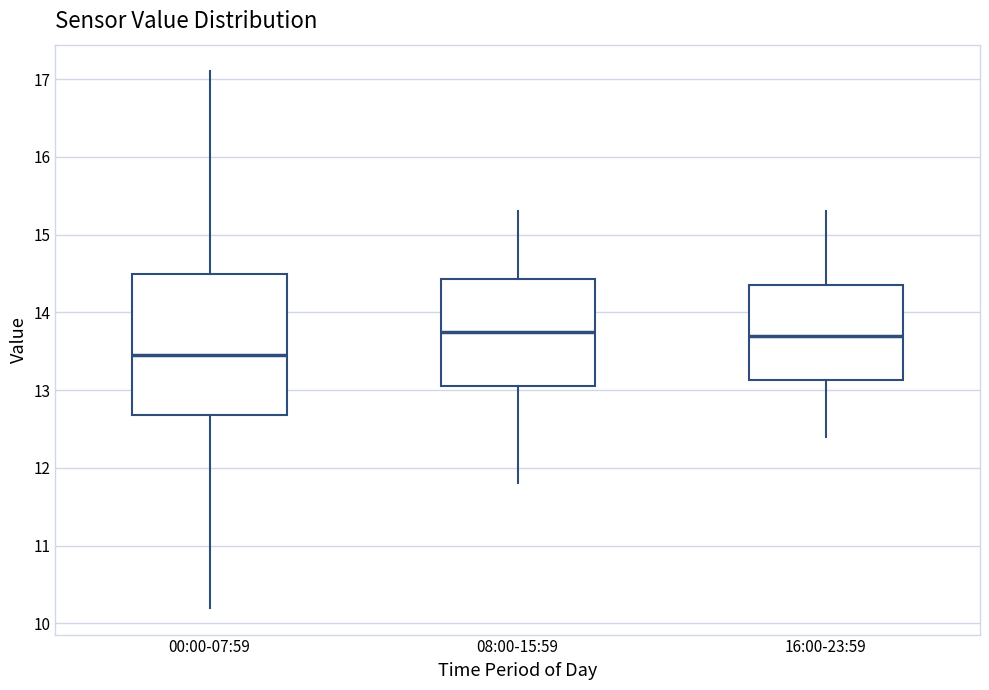

Reading left to right, read every box against the y-axis: the position of its median line, the range the box covers, and the ends of its whiskers. The values are not printed on the chart, so give them approximately, as read against the axis.

00:00-07:59: median 13.5, box 12.7 to 14.5, whiskers 10.2 to 17.1
08:00-15:59: median 13.8, box 13.1 to 14.4, whiskers 11.8 to 15.3
16:00-23:59: median 13.7, box 13.1 to 14.4, whiskers 12.4 to 15.3